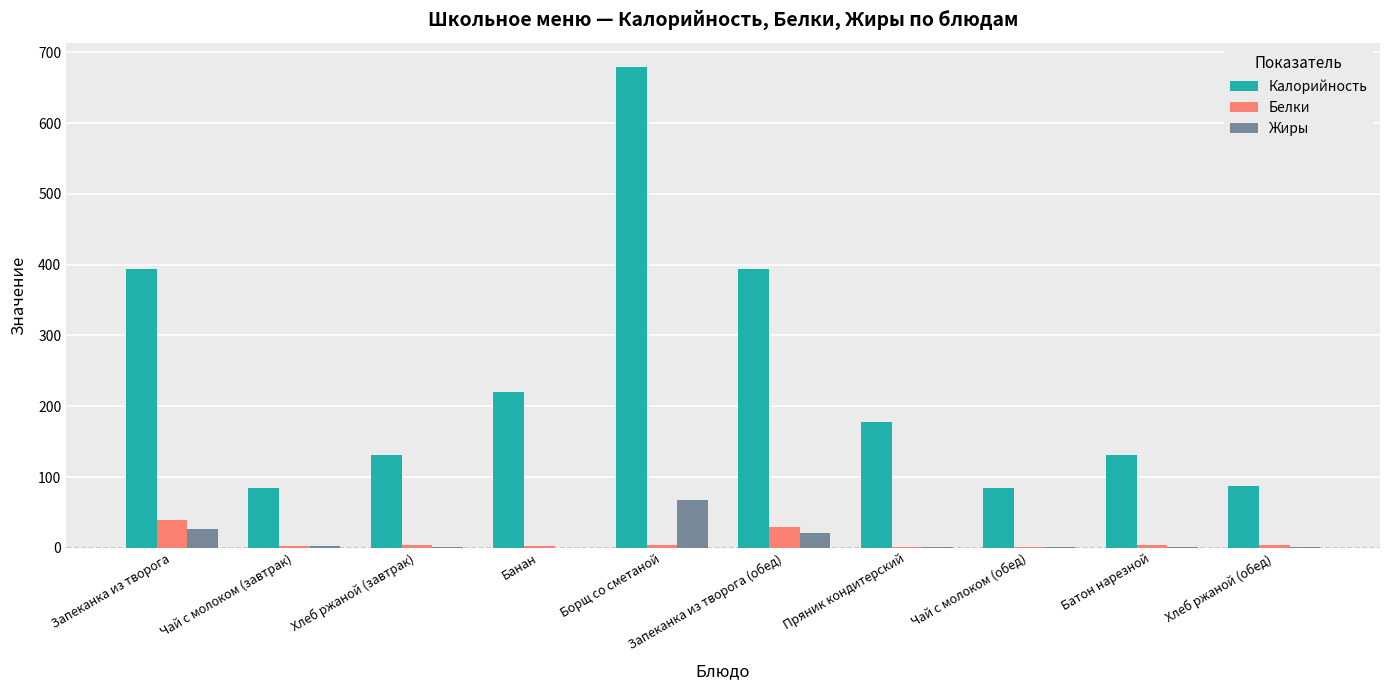

Which series has the largest total across all categories?

Калорийность